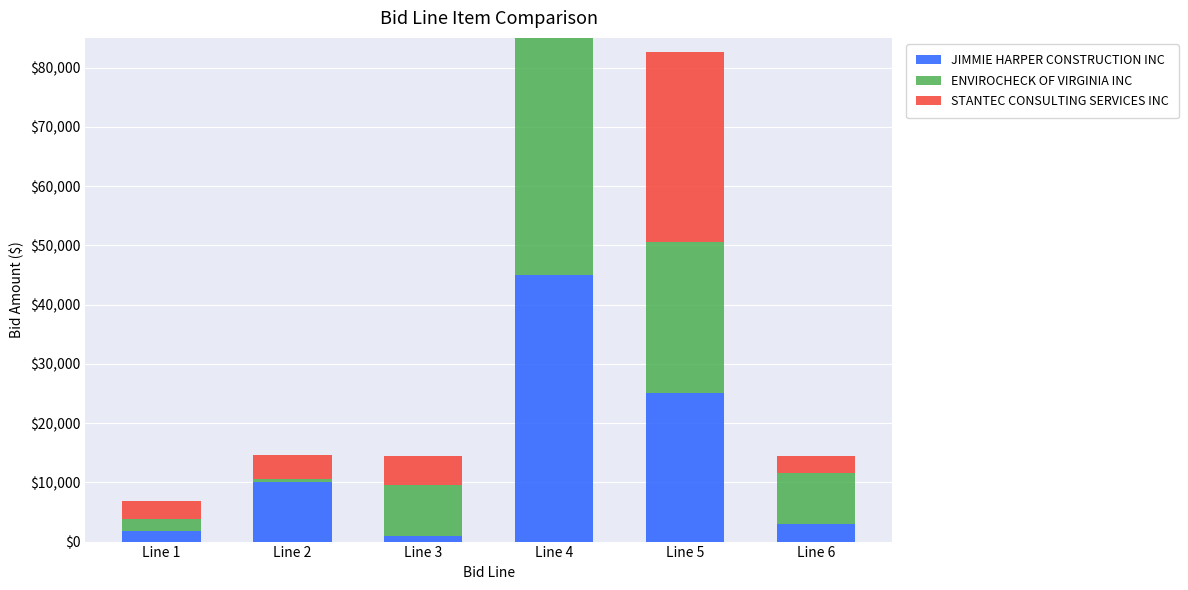

The value of ENVIROCHECK OF VIRGINIA INC at Line 1 is 2000. True or false?

True